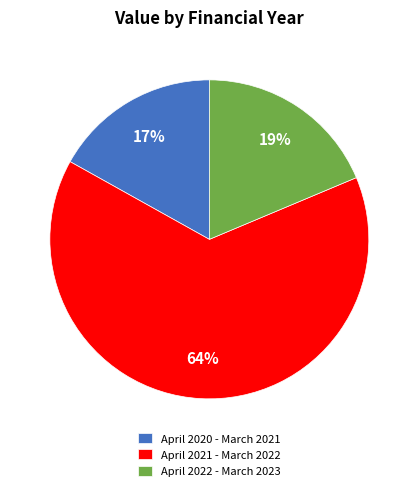

Is April 2021 - March 2022 the majority of the pie?

Yes